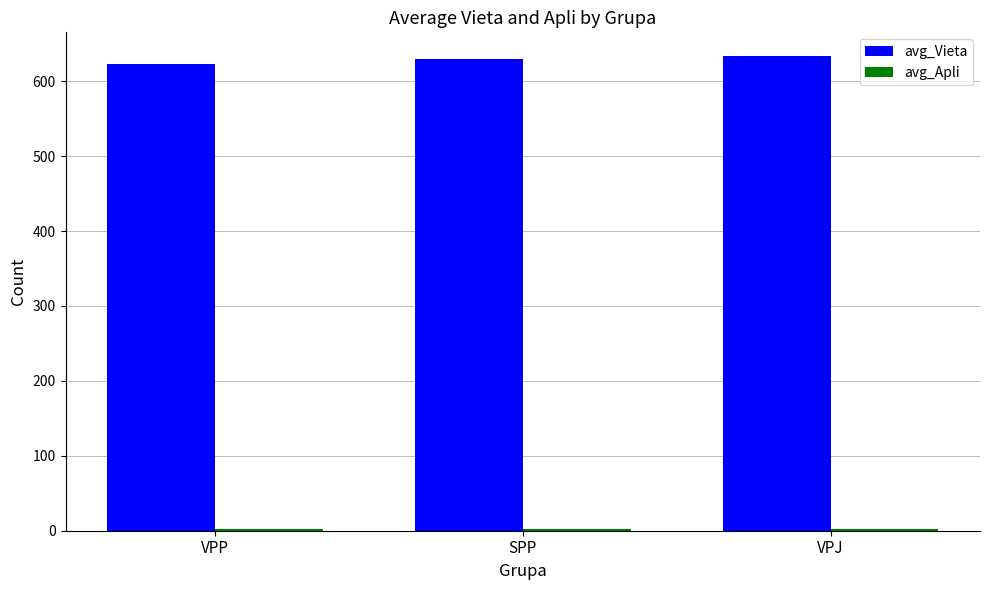

At how many categories does at least one series exceed 87?

3